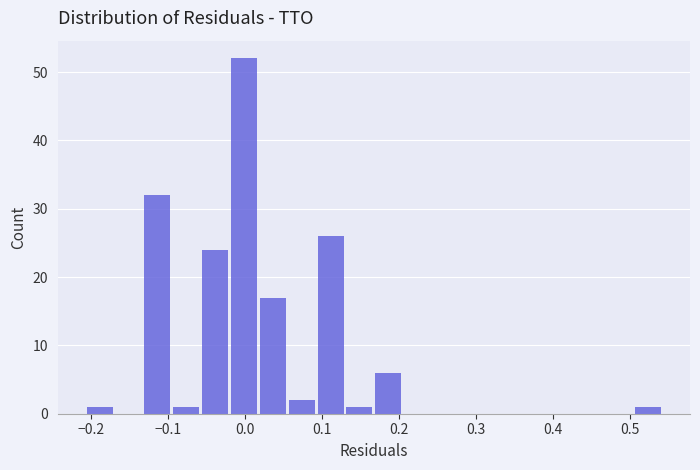

Around what value on the x-axis is the tallest bar? Give the approximate position of its centre, as read against the axis.

0.00